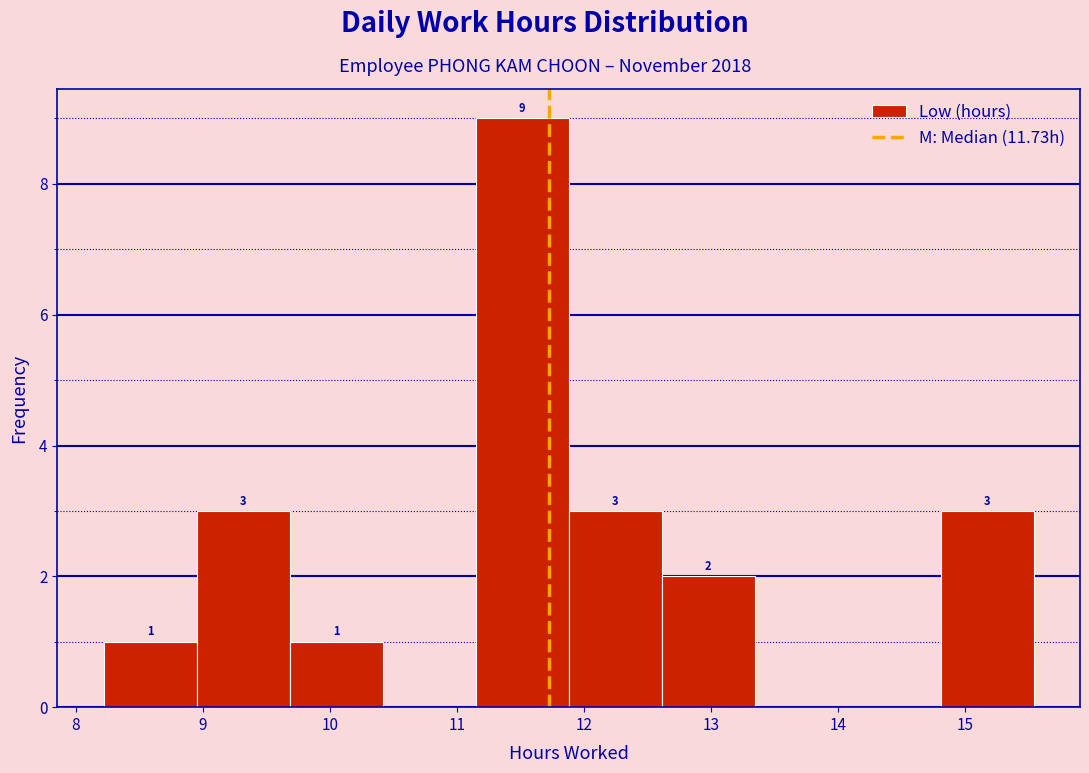

Which range on the x-axis has the tallest bar?

11.1 to 11.9